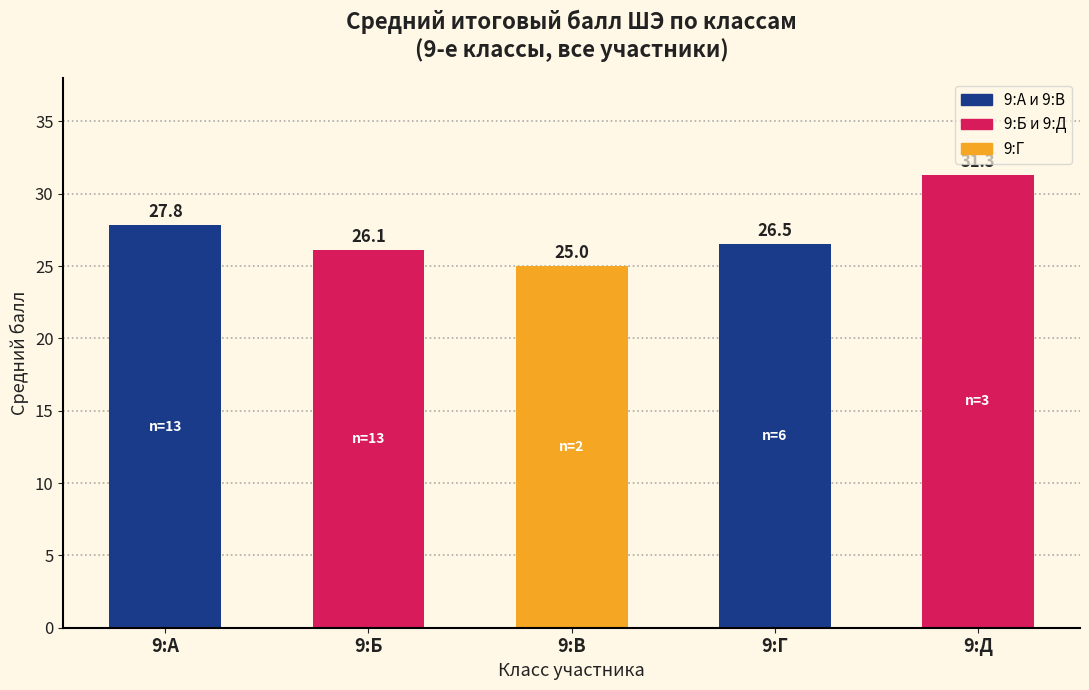

Rank the categories by value from lowest to highest.

9:В, 9:Б, 9:Г, 9:А, 9:Д